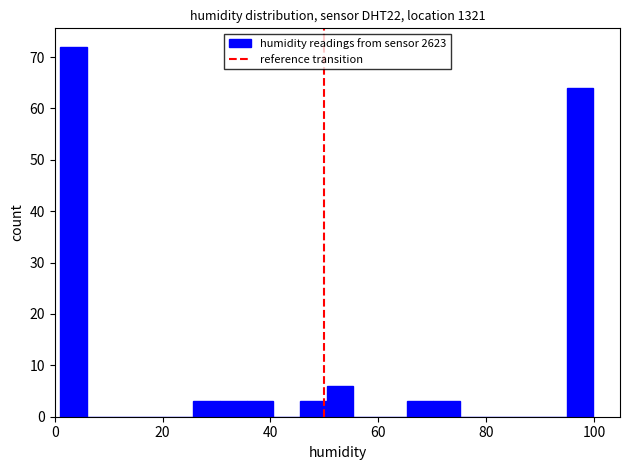

Around what value on the x-axis is the tallest bar? Give the approximate position of its centre, as read against the axis.

4